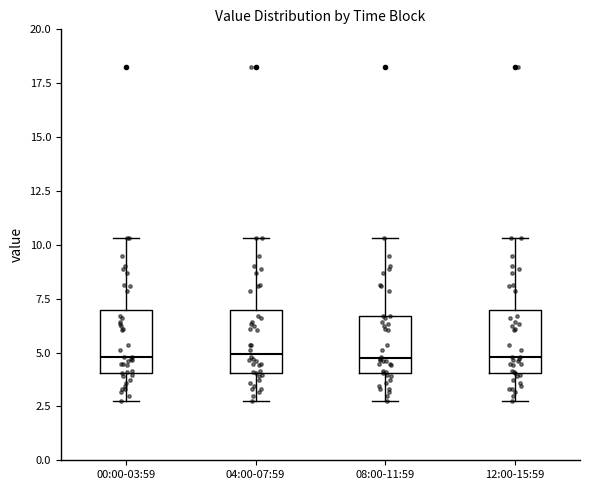

Reading left to right, read every box against the y-axis: the position of its median line, the range the box covers, and the ends of its whiskers. The values are not printed on the chart, so give them approximately, as read against the axis.

00:00-03:59: median 5.0, box 4.0 to 7.0, whiskers 3.0 to 10.5
04:00-07:59: median 5.0, box 4.0 to 7.0, whiskers 3.0 to 10.5
08:00-11:59: median 5.0, box 4.0 to 6.5, whiskers 3.0 to 10.5
12:00-15:59: median 5.0, box 4.0 to 7.0, whiskers 3.0 to 10.5